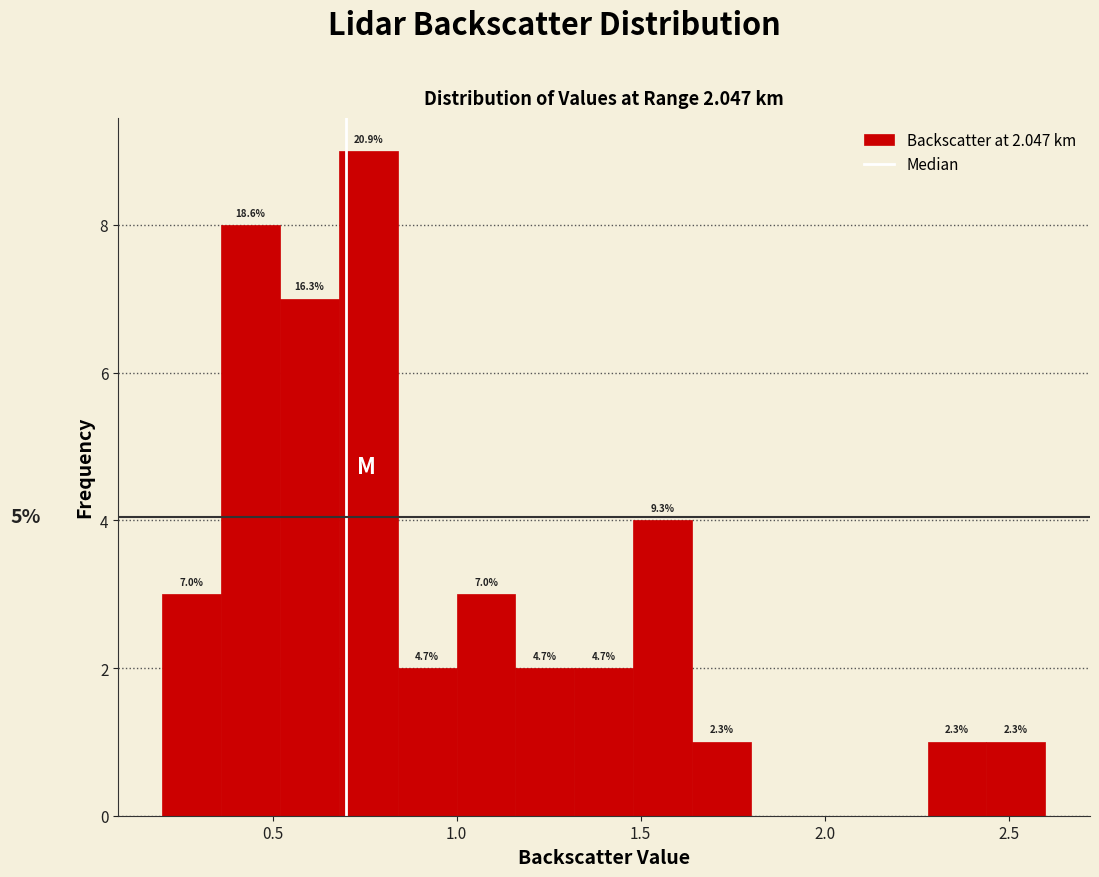

Read against the x-axis, roughly where is the centre of the tallest bar?

0.75